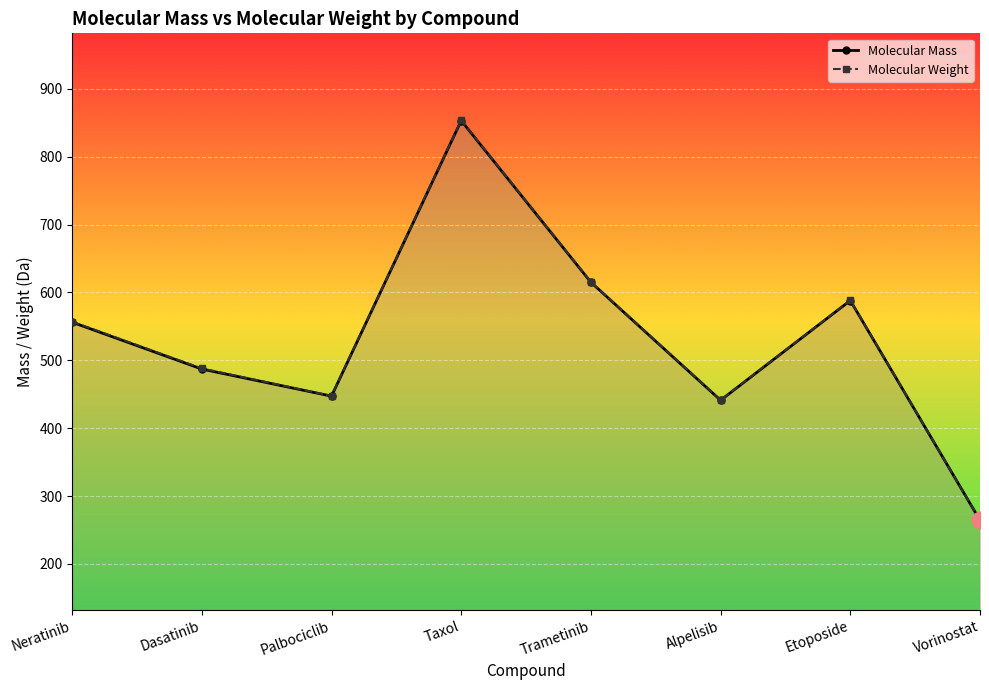

What position from the left is Taxol?

4